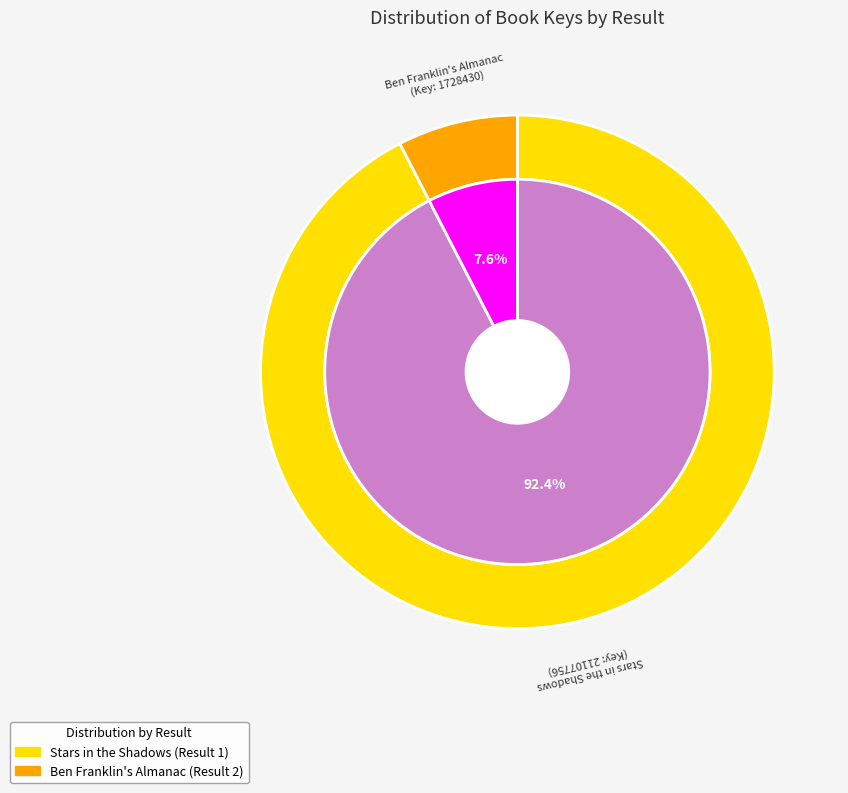

To the nearest percent, what portion does Ben Franklin's Almanac represent?

8%